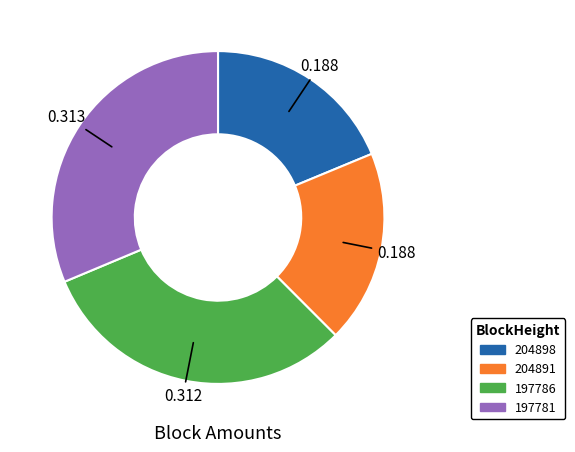

Which has a higher value, 204898 or 197781?

197781